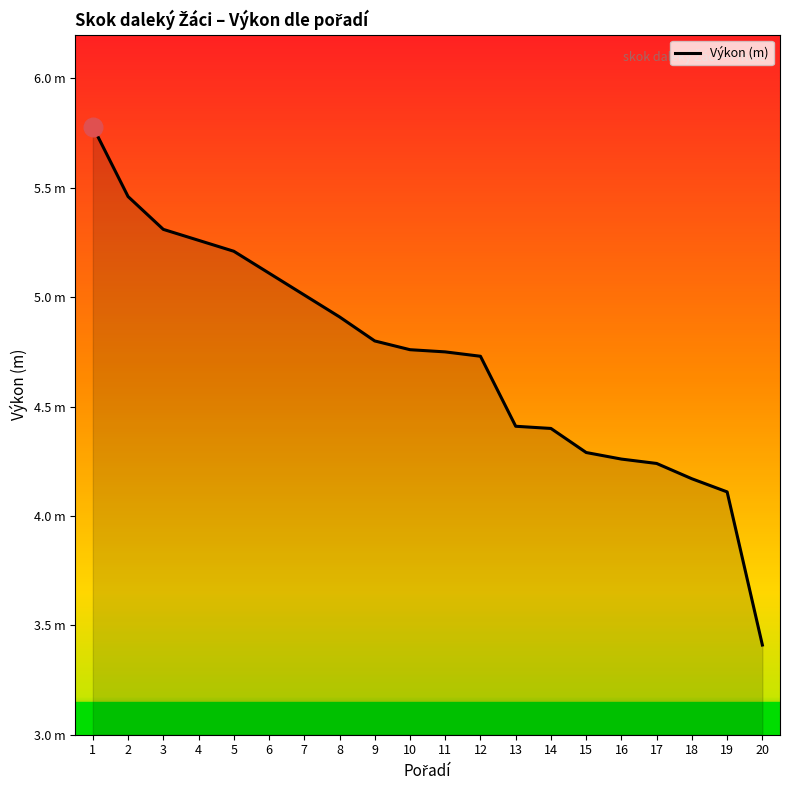

Between 6 and 13, which is larger?

6